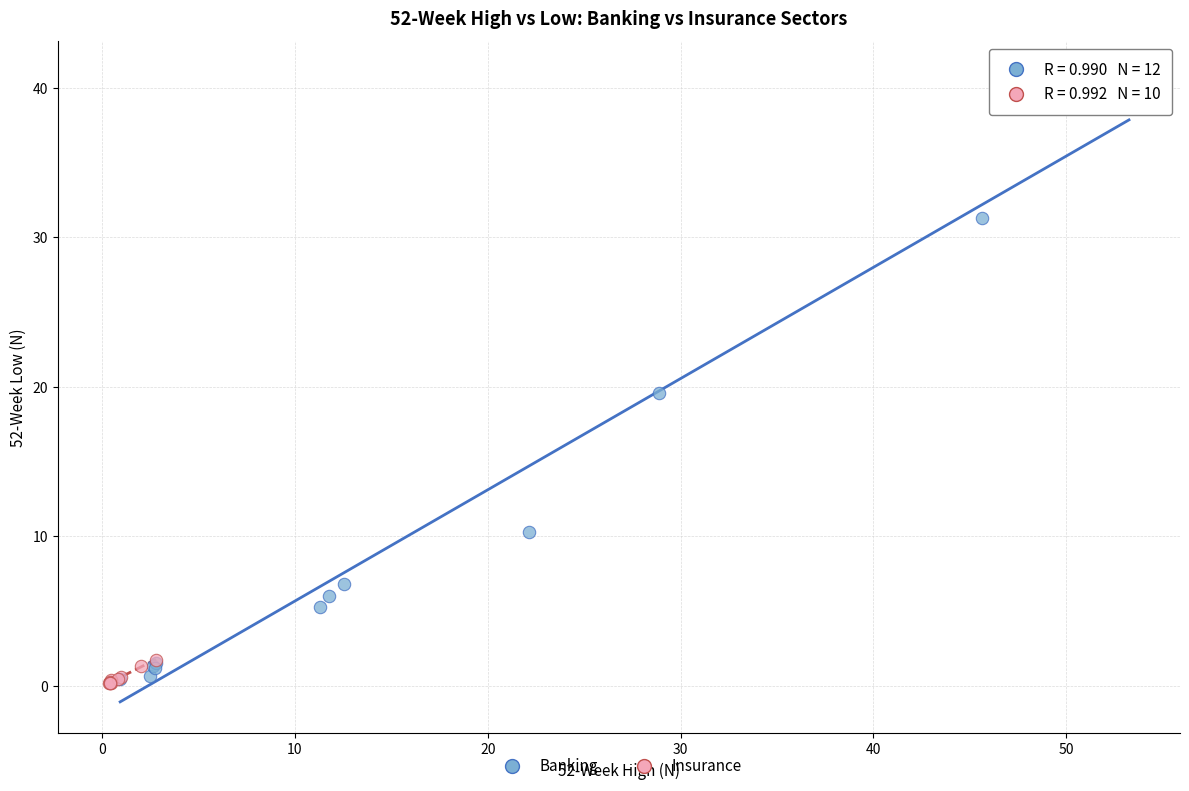

Which series reaches the maximum Y coordinate?

Banking